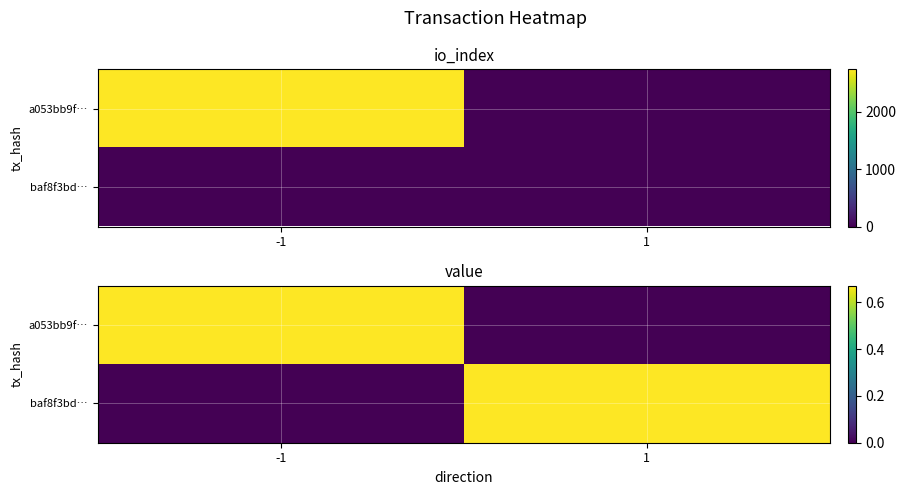

How many positive values does the a053bb9f… series have?

1